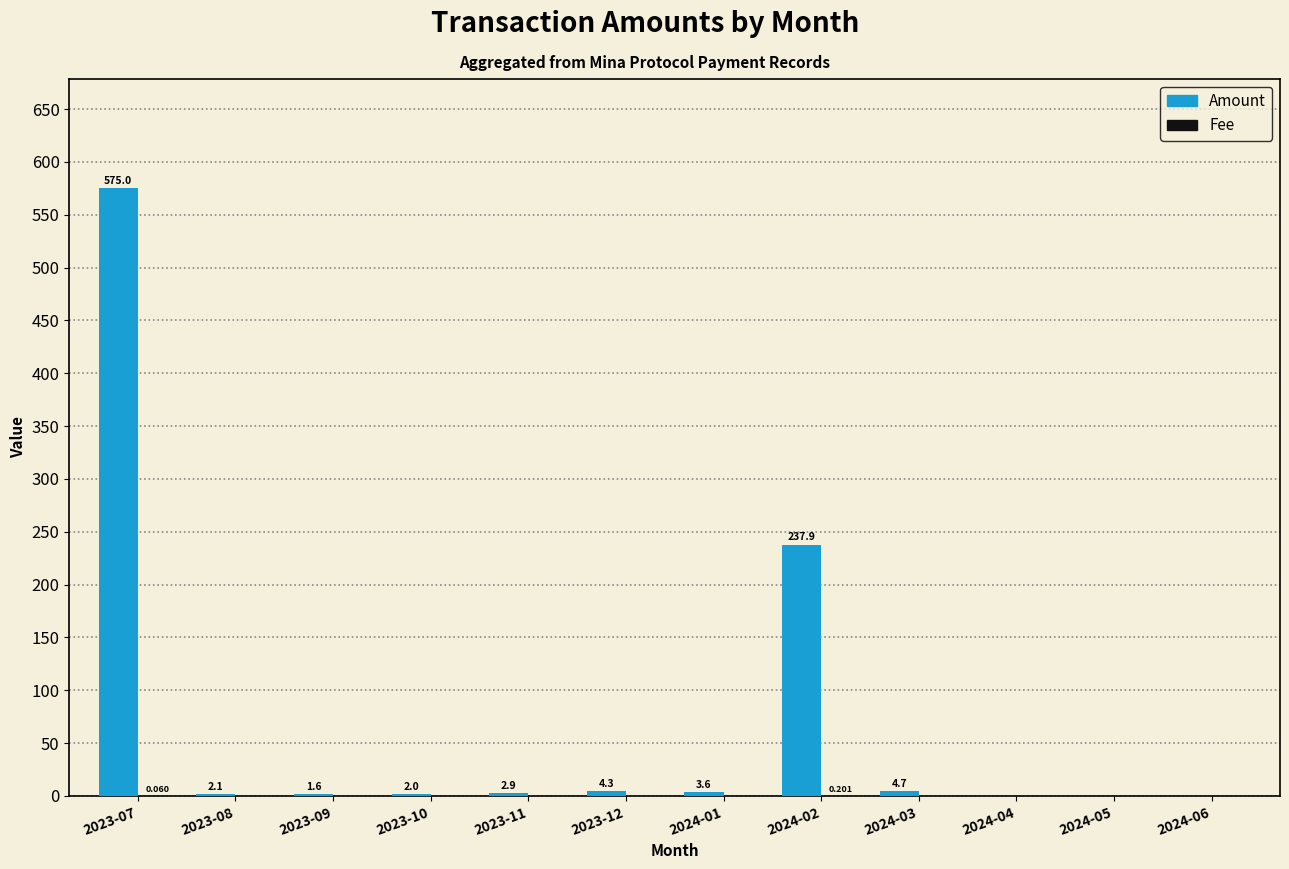

Which series changed the most between 2024-02 and 2024-06?

Amount